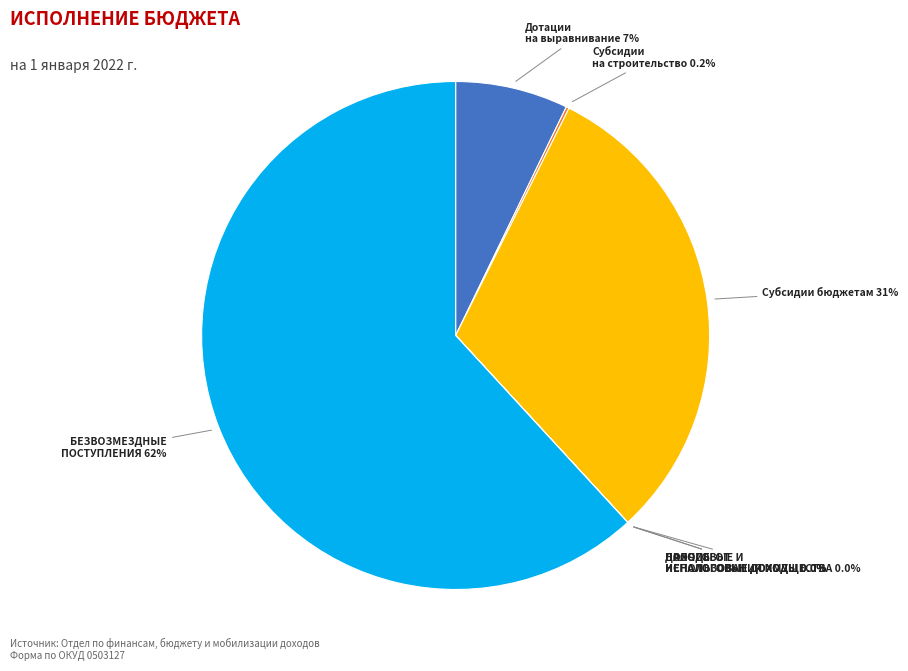

What is the largest slice in the pie chart?

БЕЗВОЗМЕЗДНЫЕ ПОСТУПЛЕНИЯ